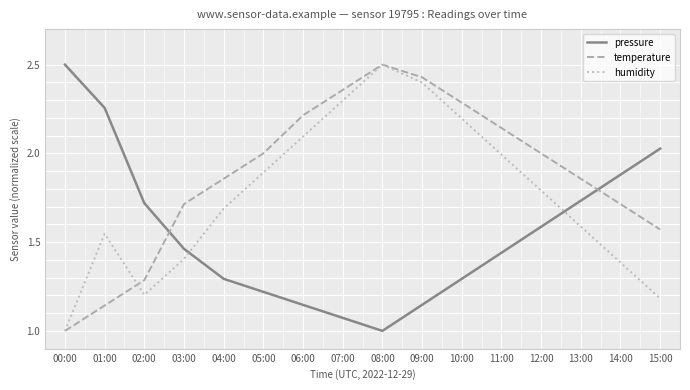

True or false: humidity and pressure cross at least once.

True